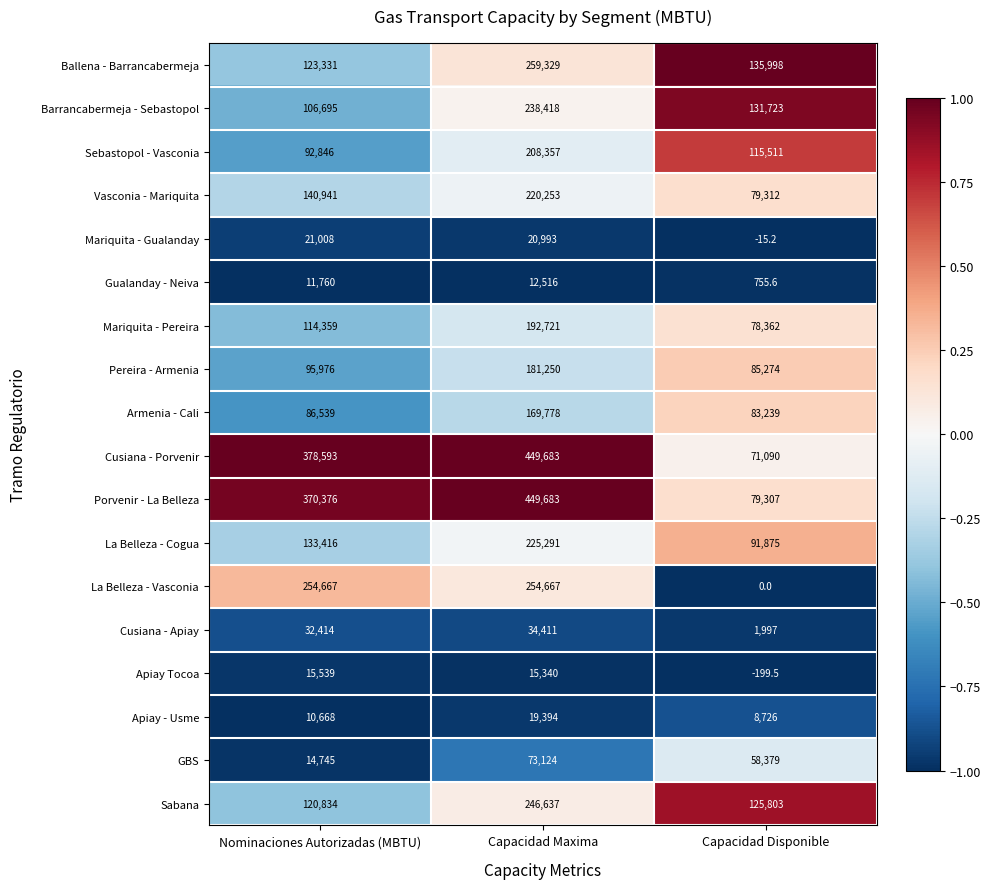

The value of La Belleza - Vasconia at Nominaciones Autorizadas (MBTU) is 141243.9. True or false?

False